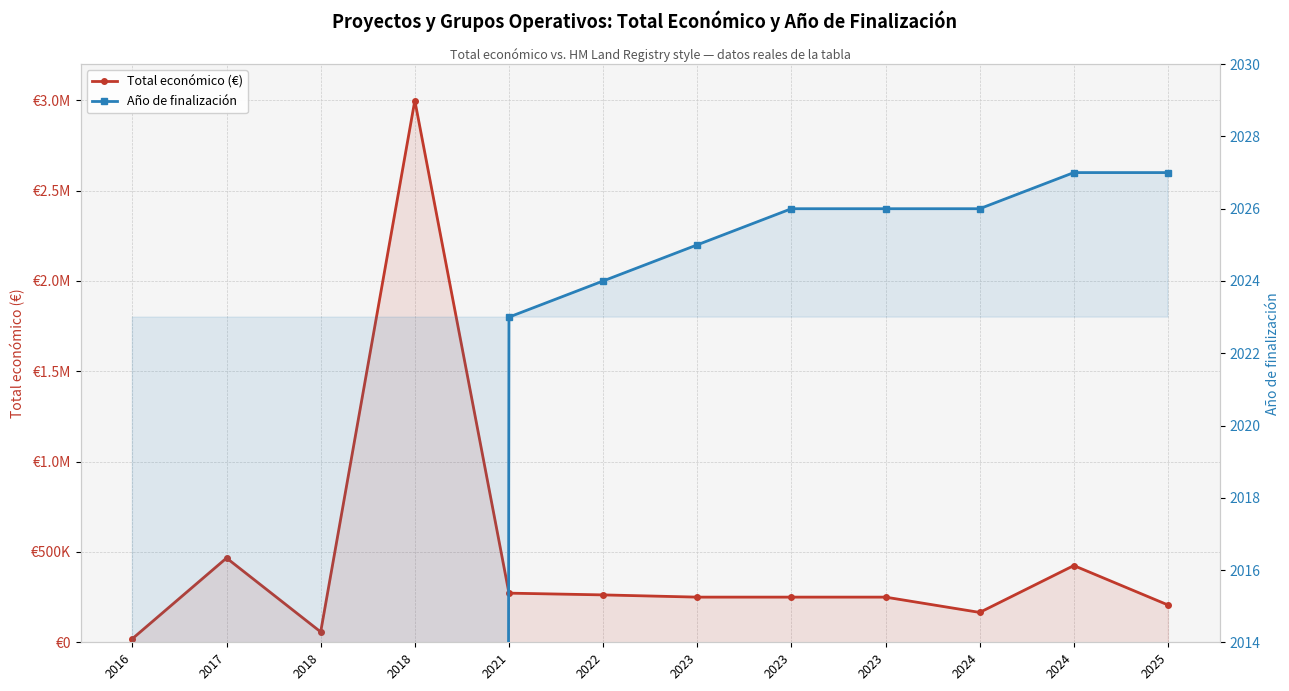

Is it true that Total económico (€) equals 347913 at 2023?

False